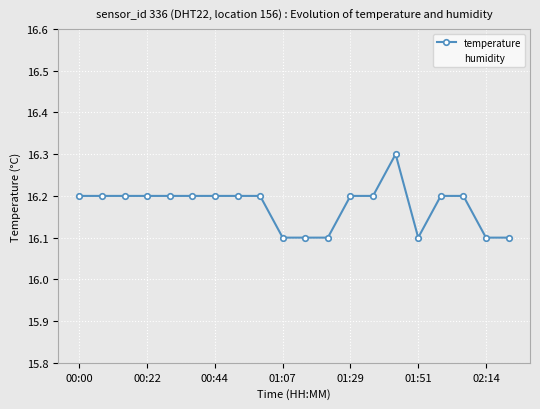

True or false: temperature has a value of 16.1 at 02:14.

True